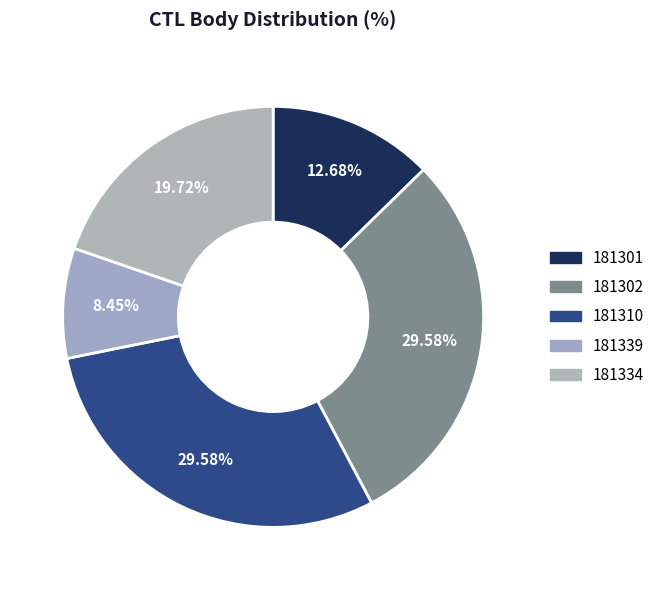

To the nearest percent, what is the difference between the largest and smallest slice percentages?

21%